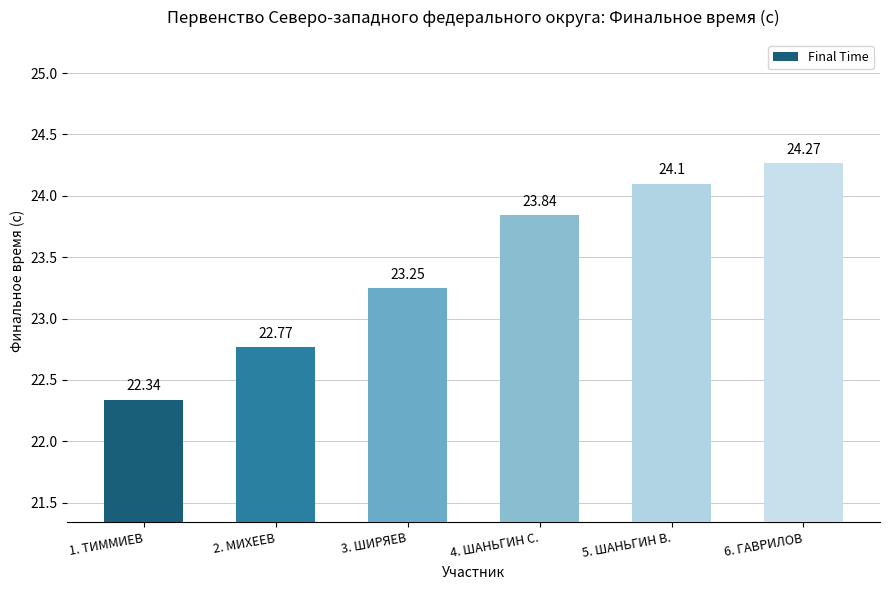

Read the value at 5. ШАНЬГИН В..

24.1